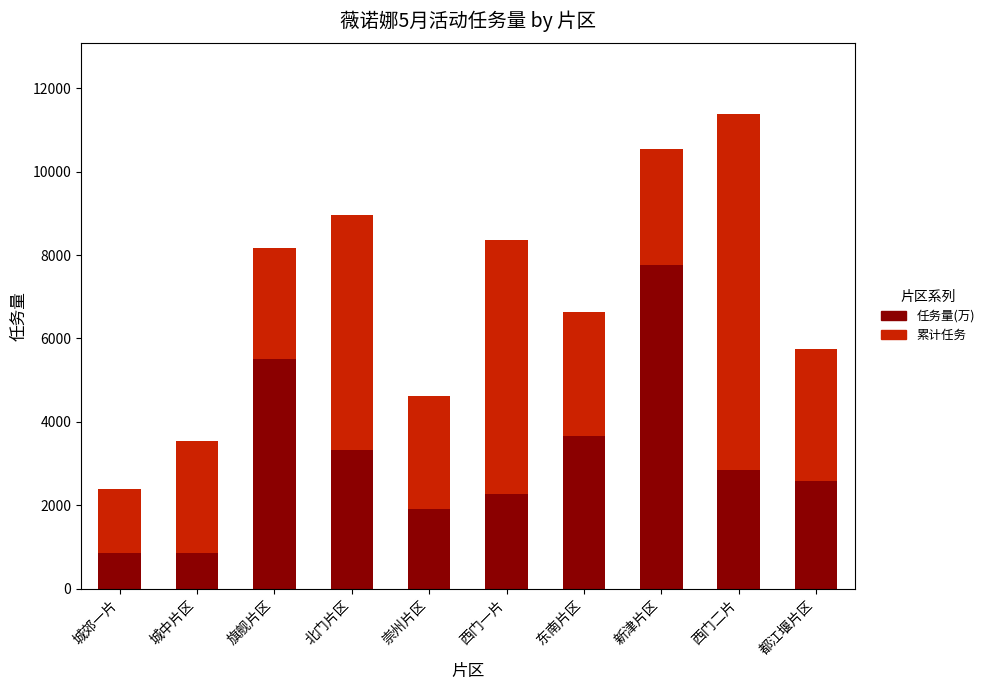

Count the number of categories in the chart.

10